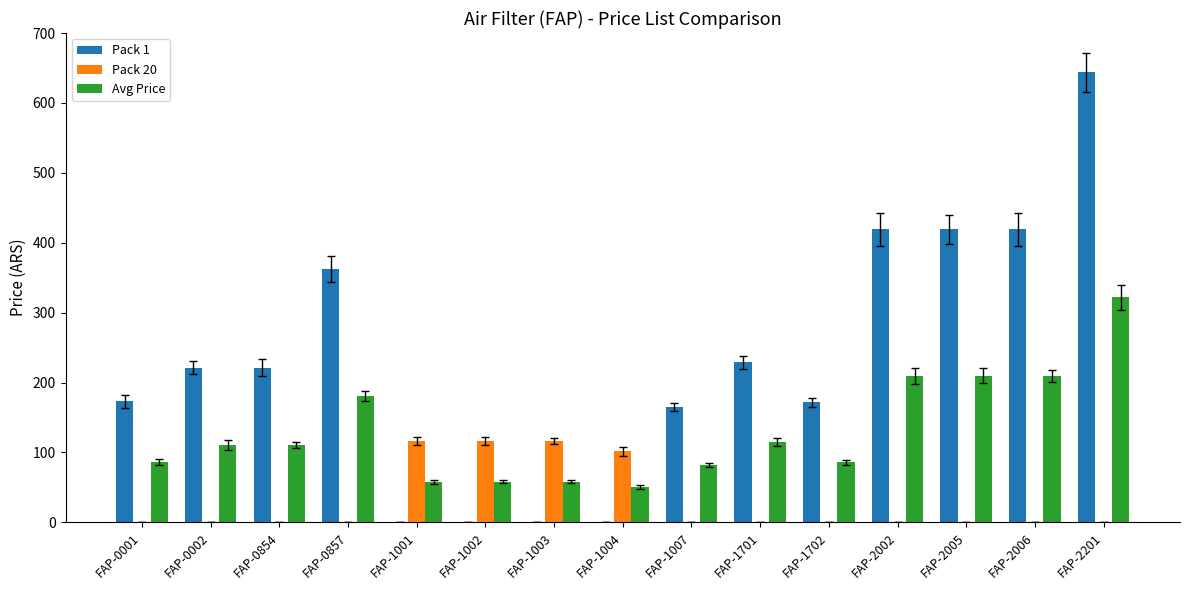

What value does the Avg Price series have at FAP-1002?

58.1